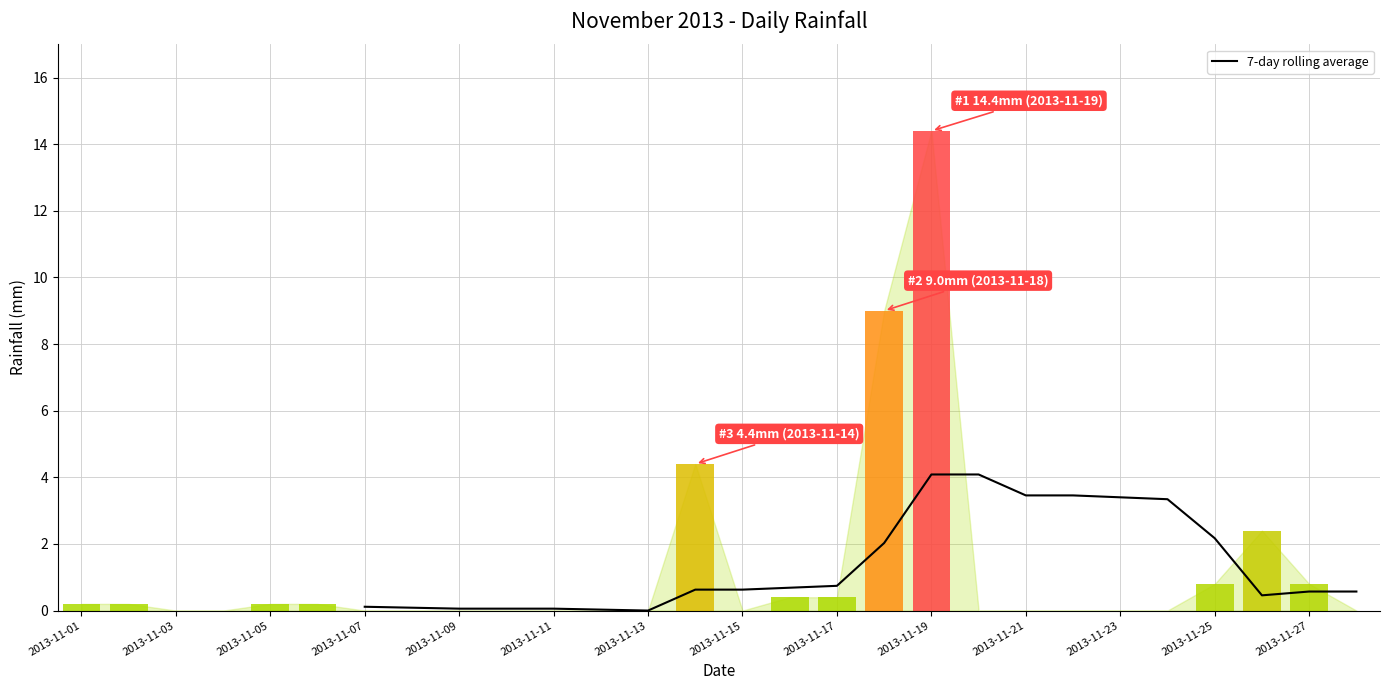

What is the difference between the second highest and second lowest values in the 7-day rolling average series?

4.1